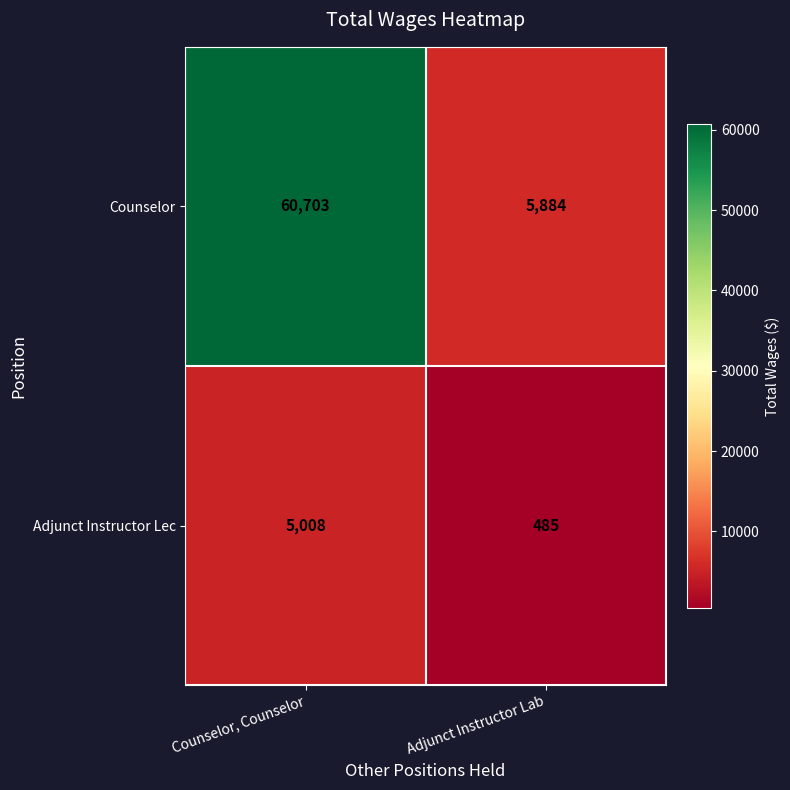

What is the difference between the maximum and minimum values in the Adjunct Instructor Lec series?

4523